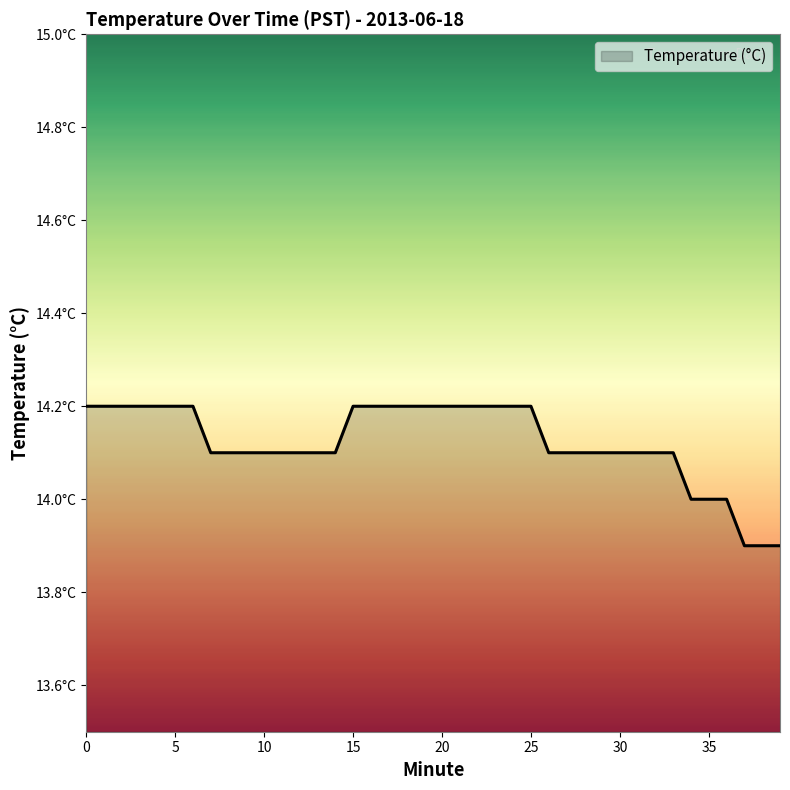

Does the chart display data point markers on the line(s)?

No